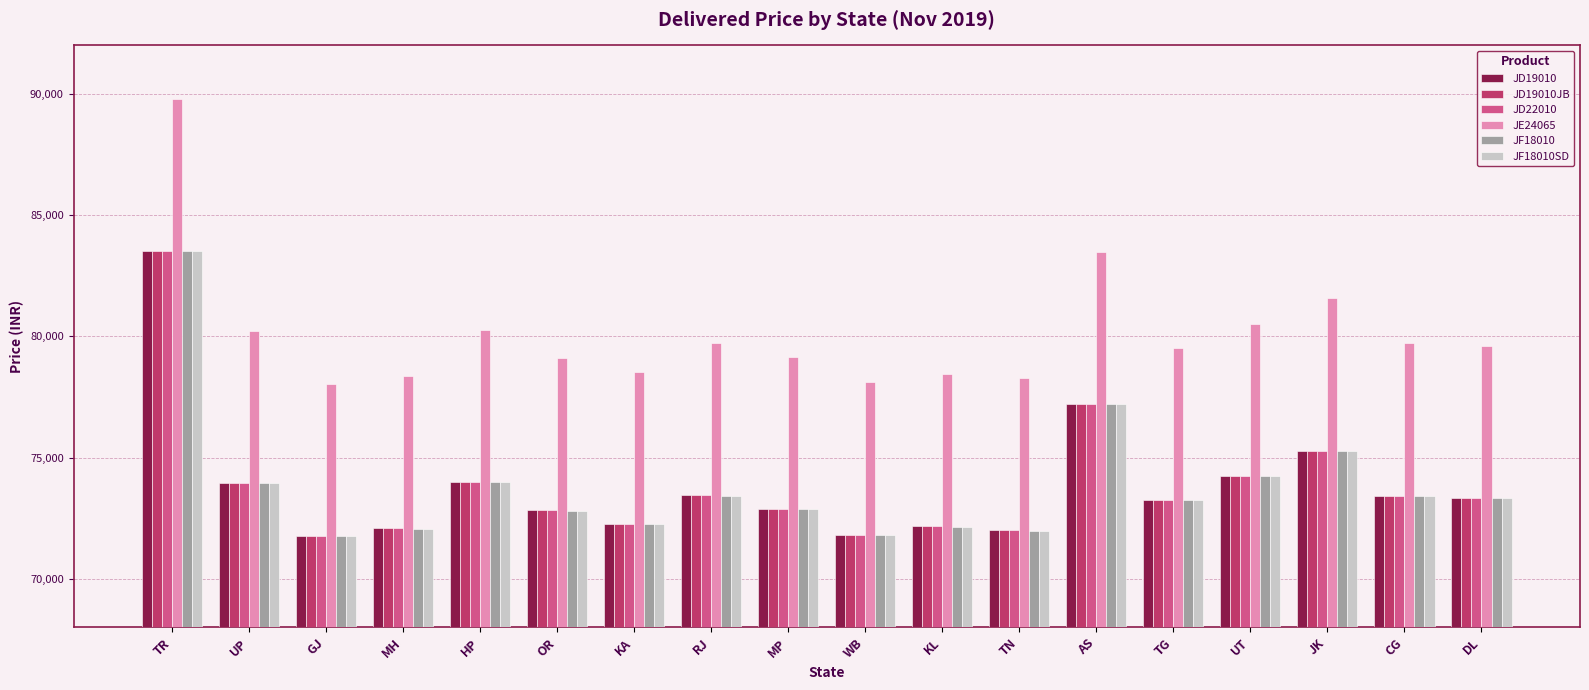

Where does the JD19010JB series first go above 73326?

TR